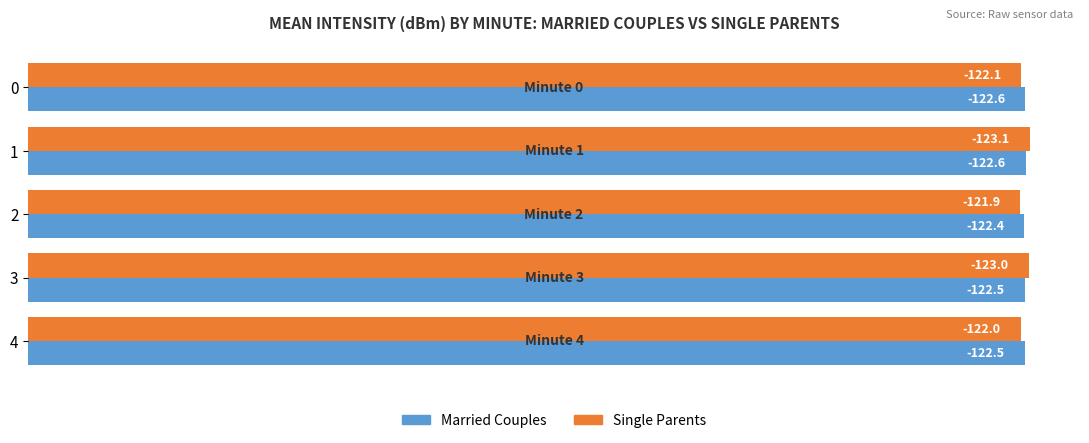

What are all the series names shown in the legend?

Married Couples, Single Parents